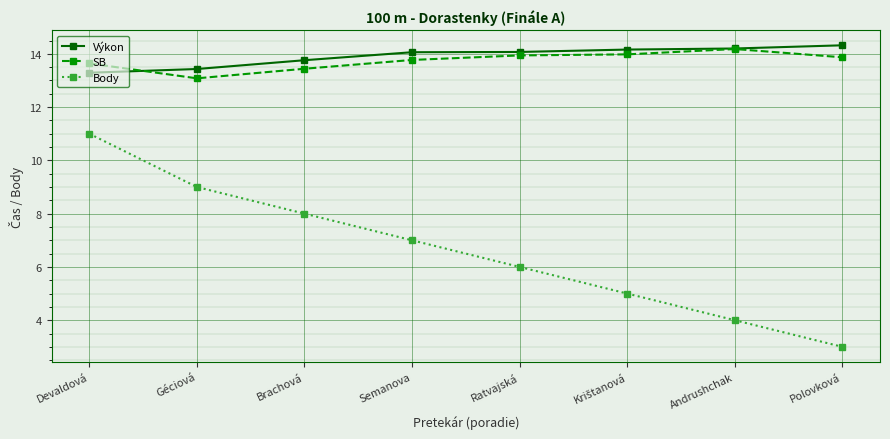

Between which two adjacent categories do Výkon and SB first intersect?

Devaldová and Géciová